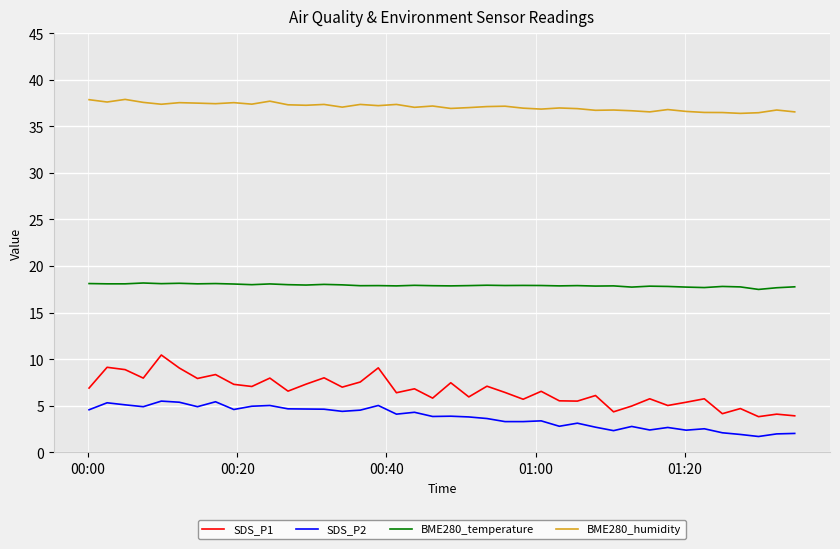

What is the difference between the maximum and minimum values in the SDS_P2 series?

3.8